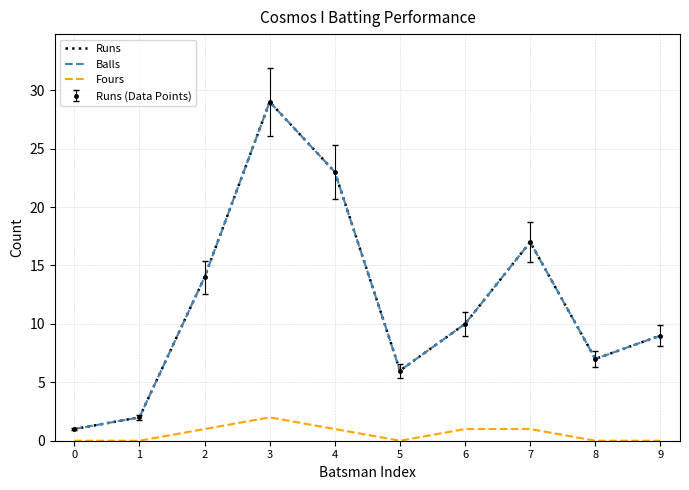

What is the sum of all Runs values?

118